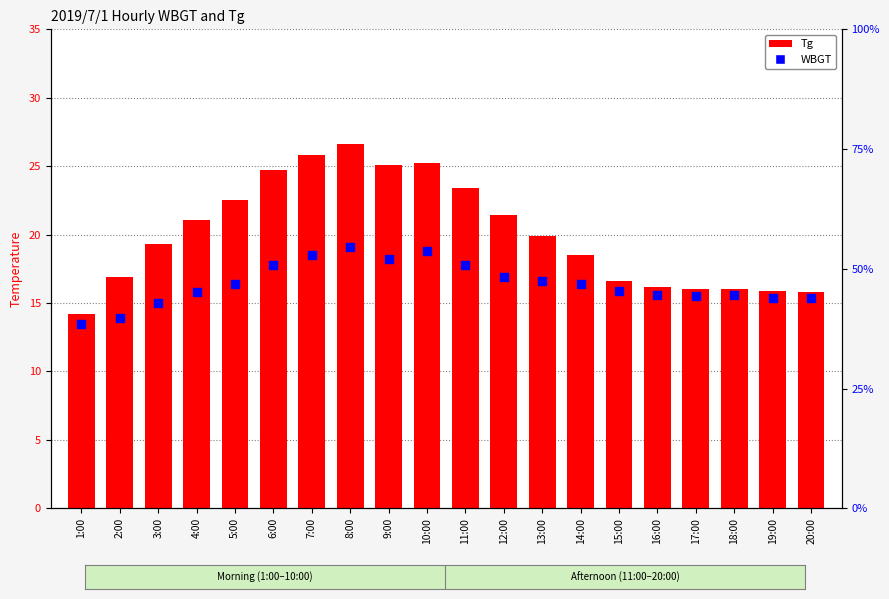

What are all the series names shown in the legend?

Tg, WBGT